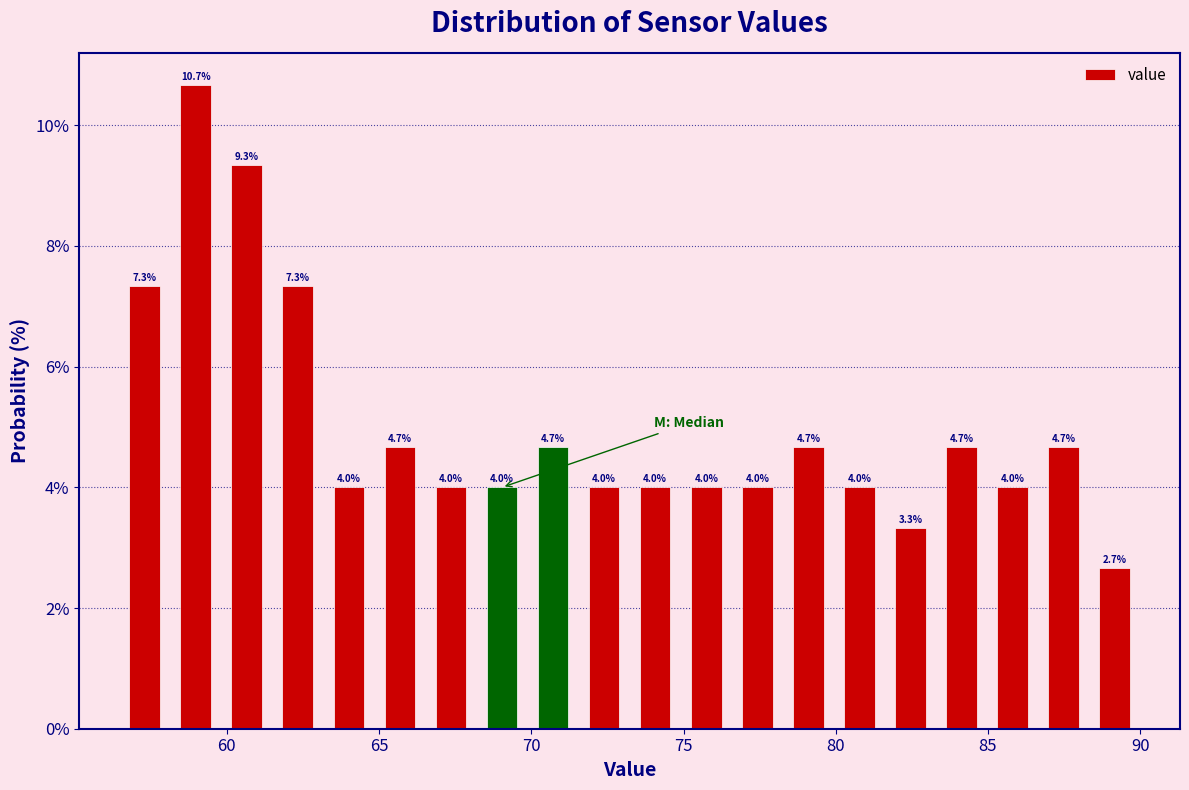

Read against the x-axis, roughly where is the centre of the tallest bar?

59.0